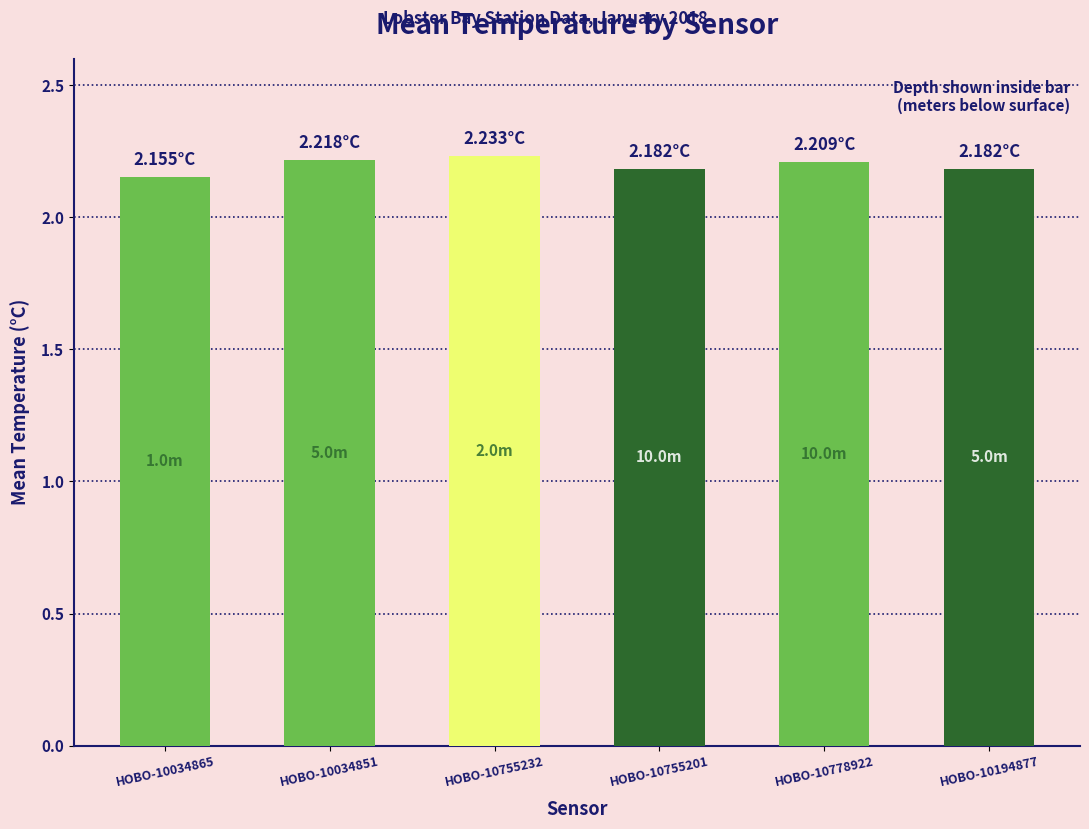

What is the sum of the values at HOBO-10755201 and HOBO-10755232?

4.4